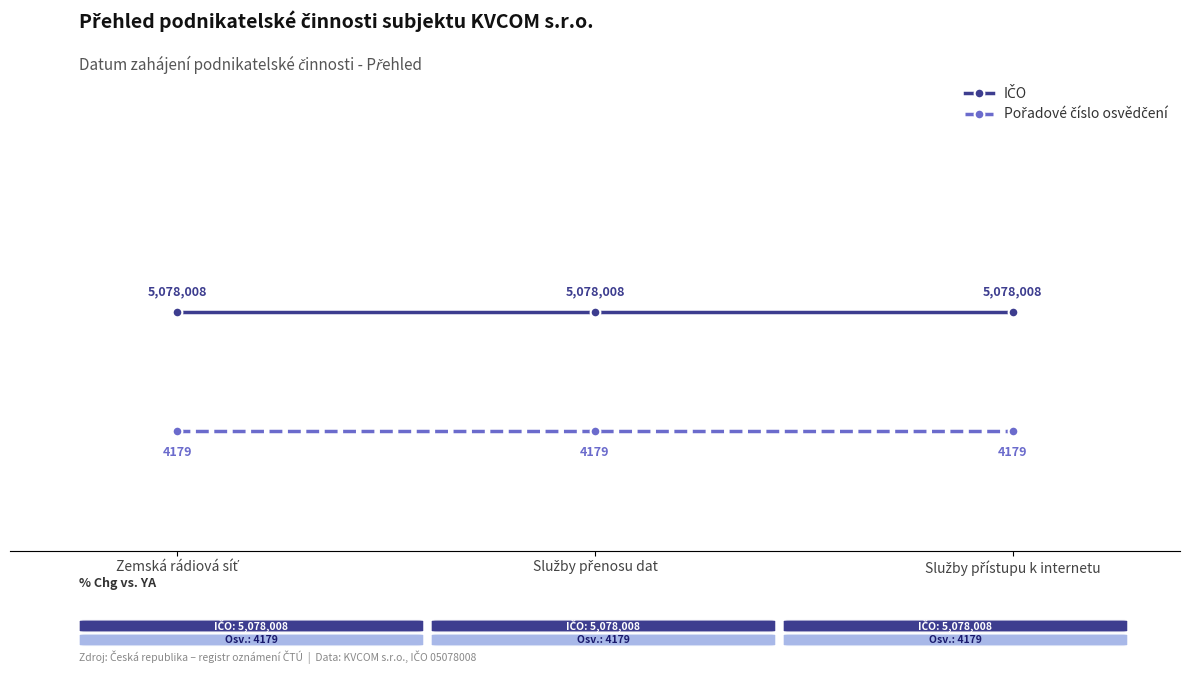

What is the average value of the Pořadové číslo osvědčení series?

4179